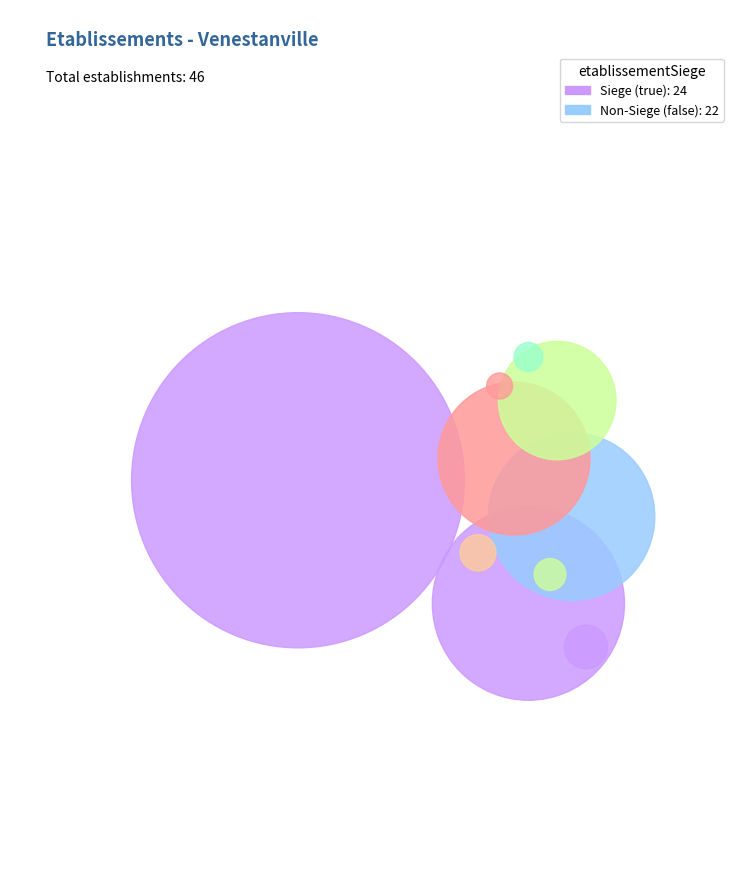

Which category has the biggest portion of the pie?

true